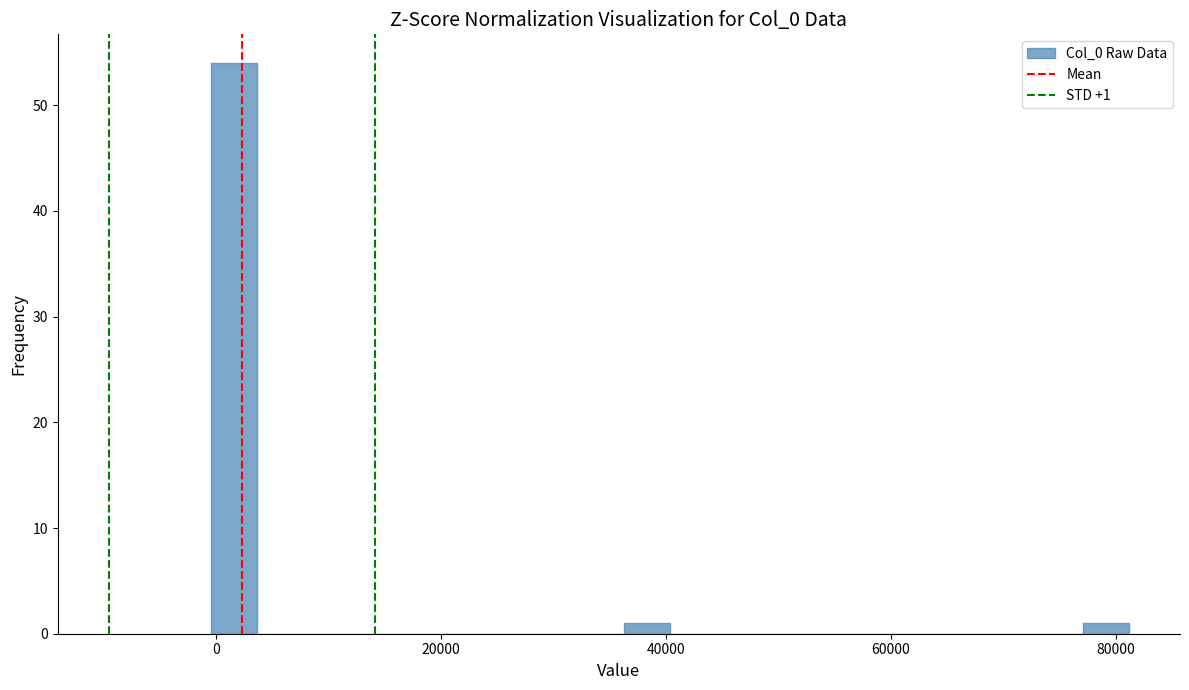

Around what value on the x-axis is the tallest bar? Give the approximate position of its centre, as read against the axis.

2000